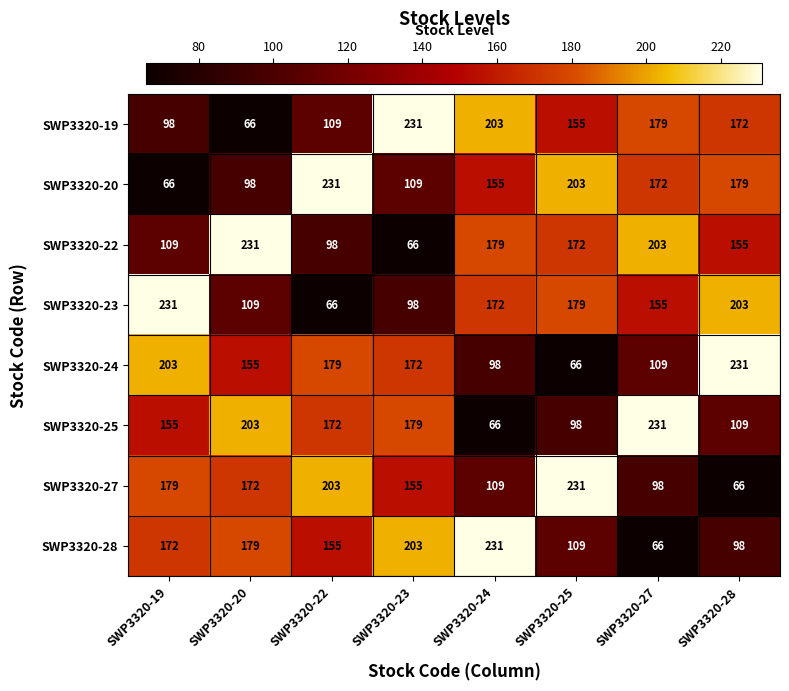

What is the average value of the SWP3320-25 series?

152